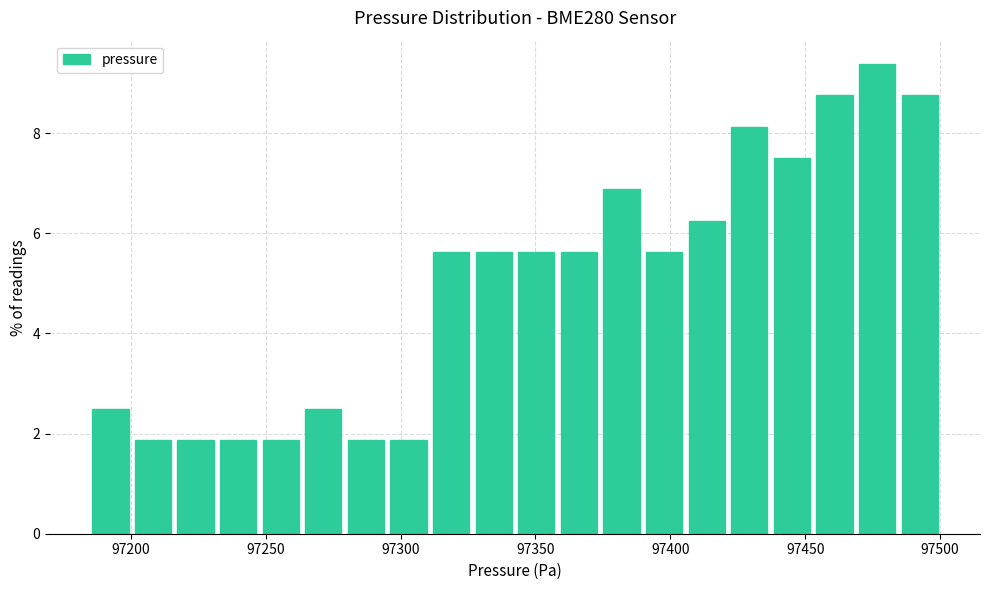

Around what value on the x-axis is the tallest bar? Give the approximate position of its centre, as read against the axis.

97475